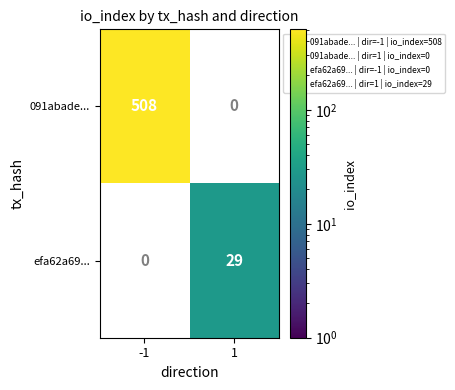

Is it true that 091abade... equals 120 at -1?

False